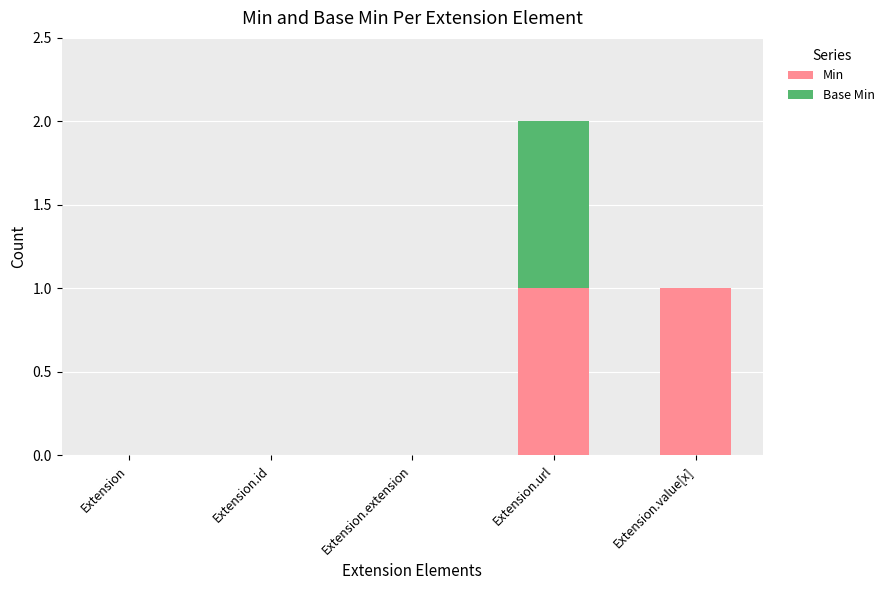

At which category is the sum across all series the highest?

Extension.url